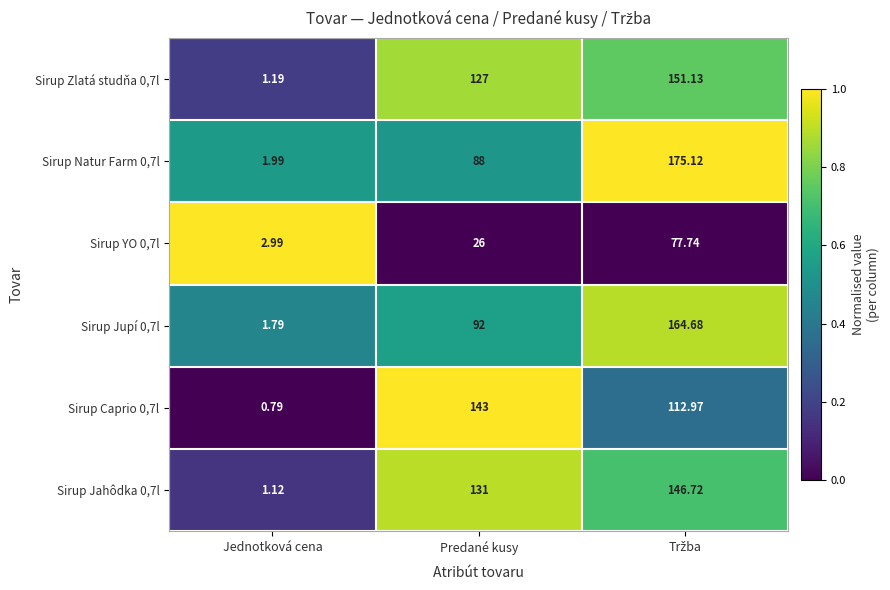

Where is Sirup Natur Farm 0,7l nearest to the value 88?

Predané kusy